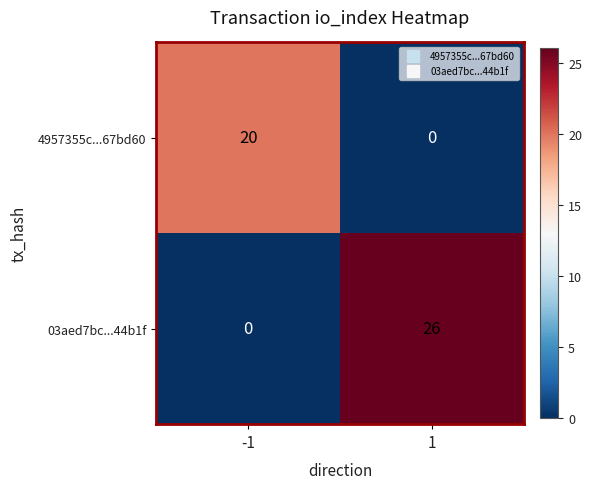

Reading right to left, list all the values displayed in this chart.

4957355c...67bd60: 1=0	-1=20
03aed7bc...44b1f: 1=26	-1=0